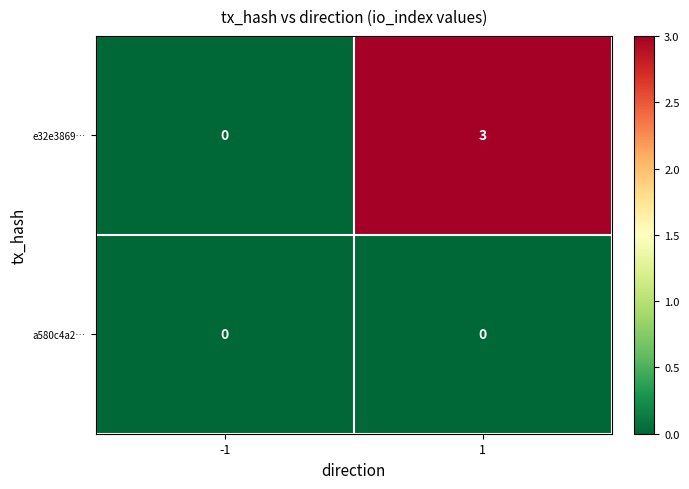

At which category is the sum across all series the highest?

1